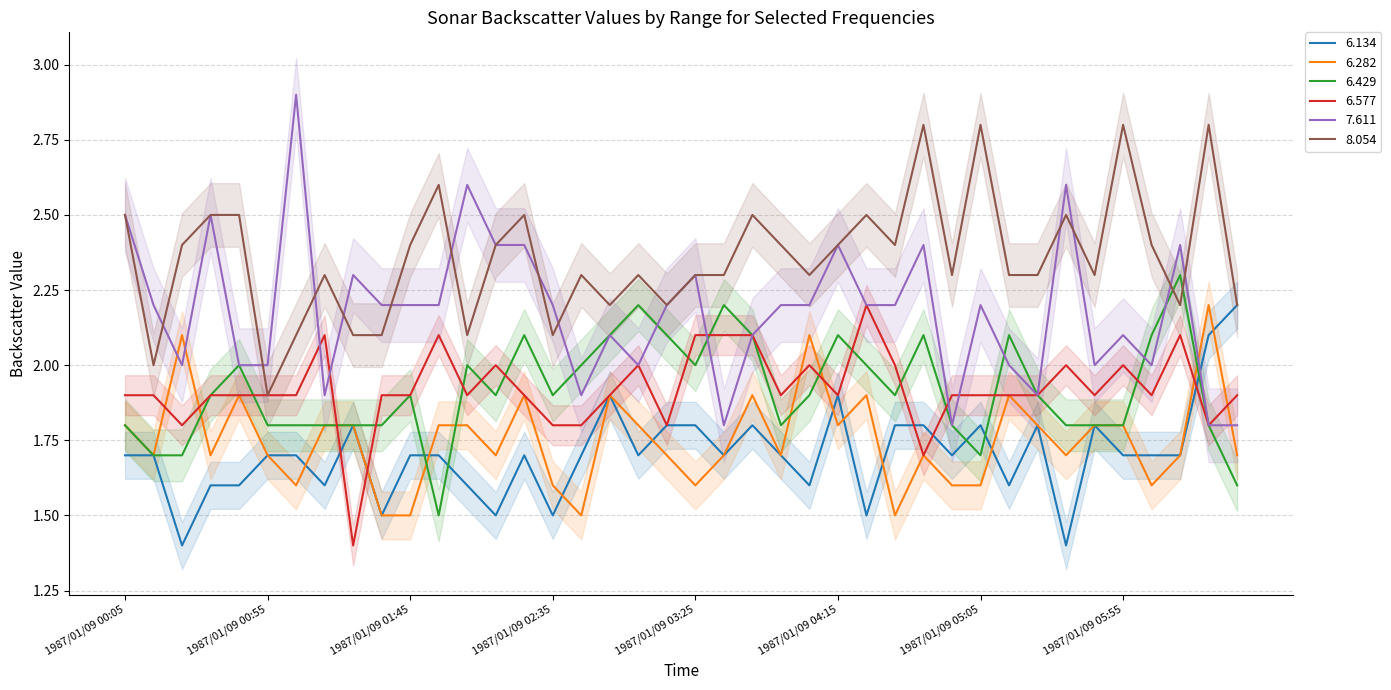

Is the value of 6.577 at 1987/01/09 04:55 greater than the value of 6.282 at 1987/01/09 05:05?

Yes